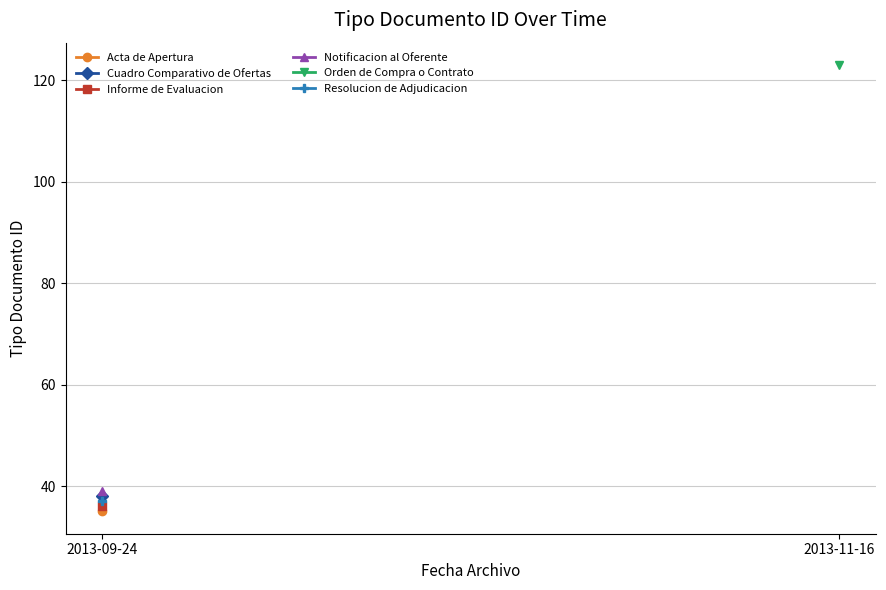

Is the value of Acta de Apertura at 2013-09-24 greater than the value of Orden de Compra o Contrato at 2013-09-24?

No